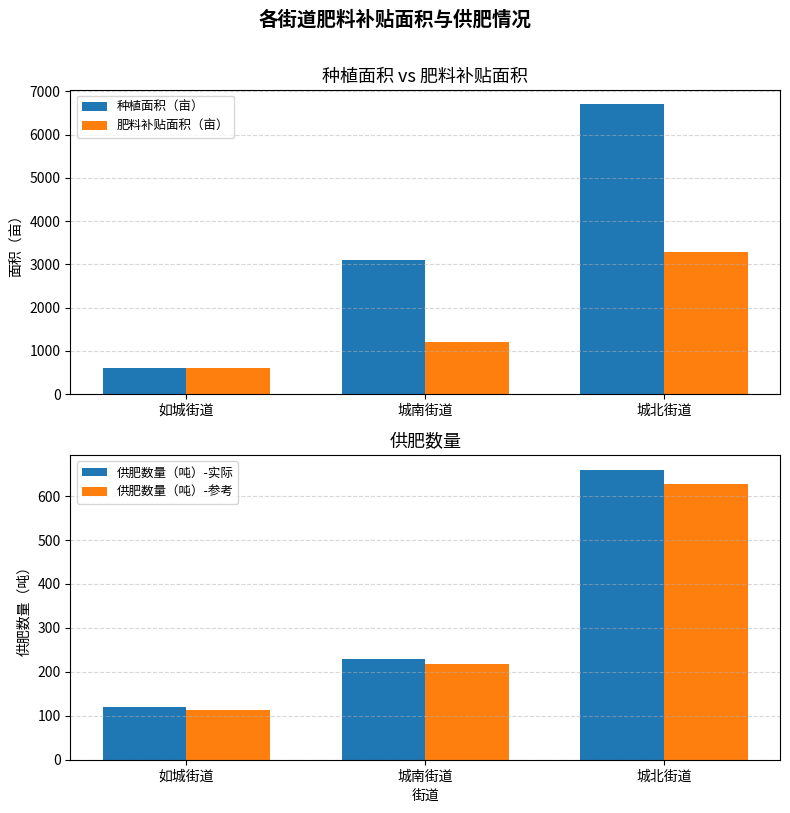

What is the total value across all series at 城北街道?

11285.8